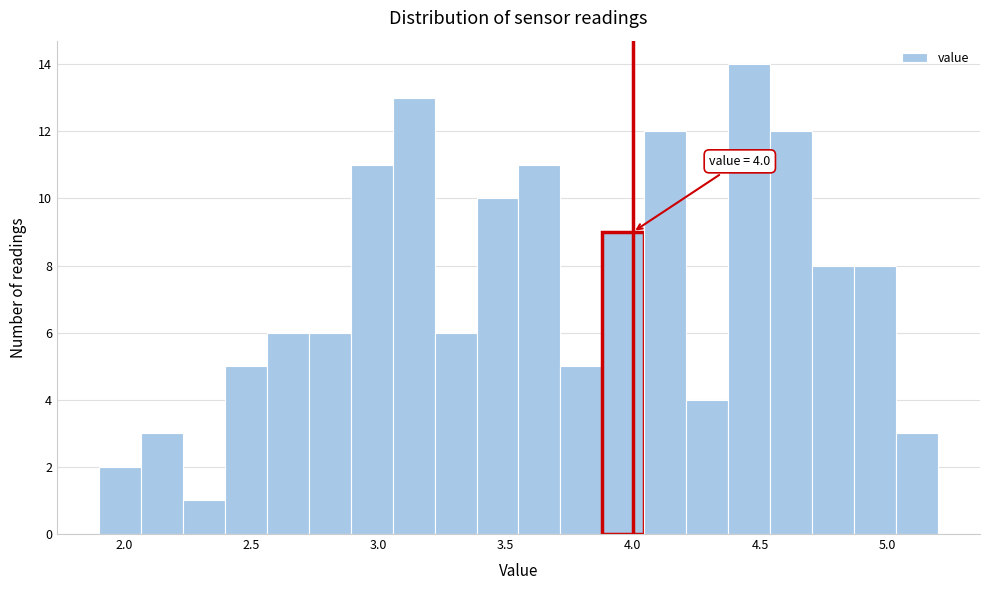

Read against the x-axis, roughly where is the centre of the tallest bar?

4.45